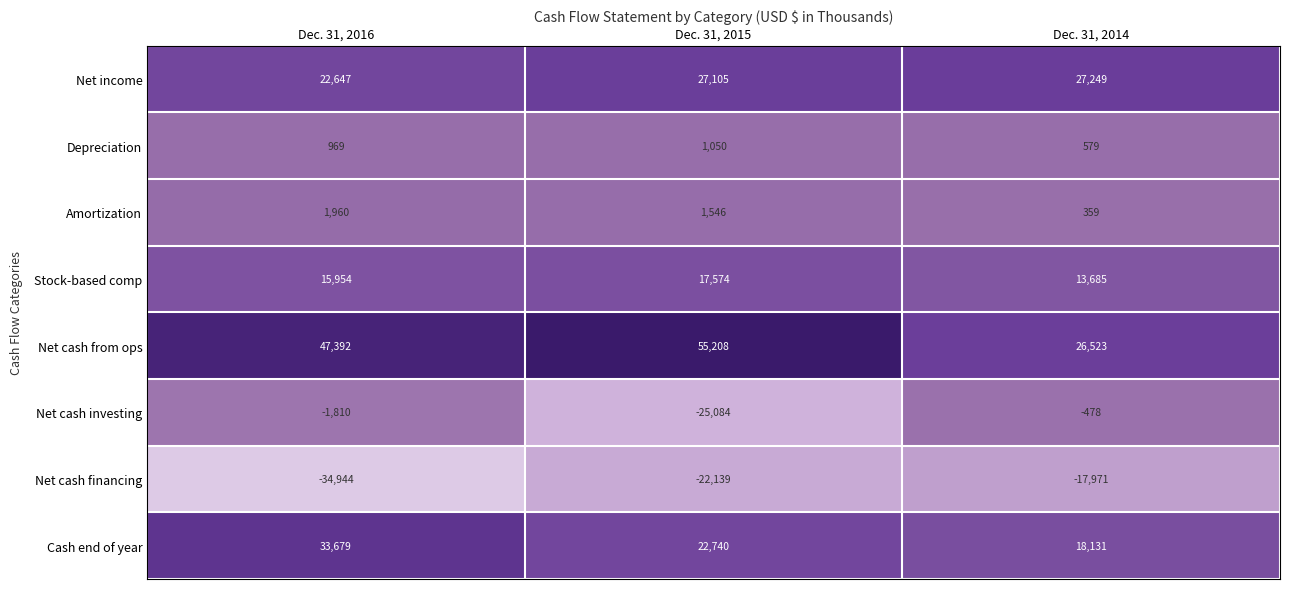

Reading left to right, transcribe all the data shown in this chart.

Net income: Dec. 31, 2016=22647	Dec. 31, 2015=27105	Dec. 31, 2014=27249
Depreciation: Dec. 31, 2016=969	Dec. 31, 2015=1050	Dec. 31, 2014=579
Amortization: Dec. 31, 2016=1960	Dec. 31, 2015=1546	Dec. 31, 2014=359
Stock-based comp: Dec. 31, 2016=15954	Dec. 31, 2015=17574	Dec. 31, 2014=13685
Net cash from ops: Dec. 31, 2016=47392	Dec. 31, 2015=55208	Dec. 31, 2014=26523
Net cash investing: Dec. 31, 2016=-1810	Dec. 31, 2015=-25084	Dec. 31, 2014=-478
Net cash financing: Dec. 31, 2016=-34944	Dec. 31, 2015=-22139	Dec. 31, 2014=-17971
Cash end of year: Dec. 31, 2016=33679	Dec. 31, 2015=22740	Dec. 31, 2014=18131